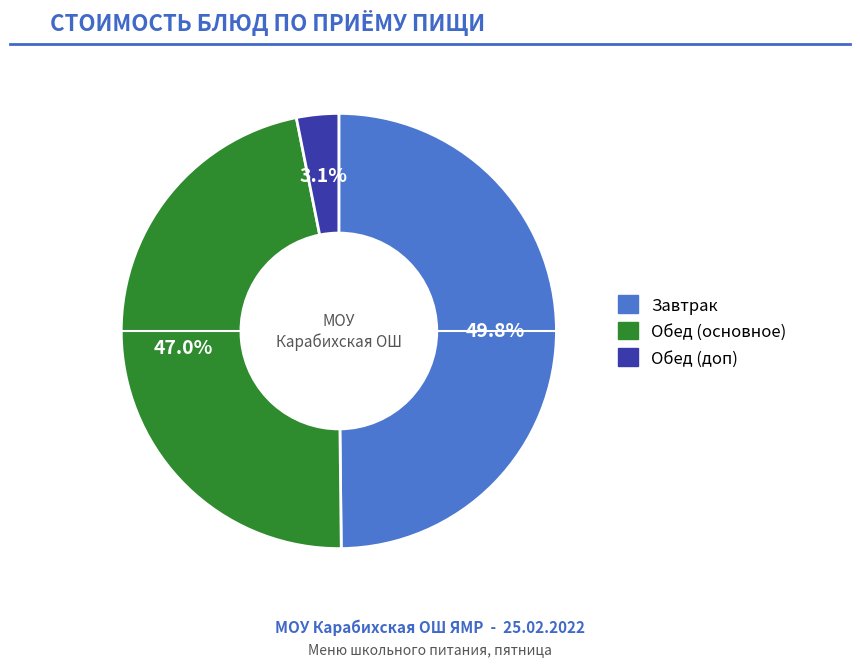

How many segments does this pie chart have?

3